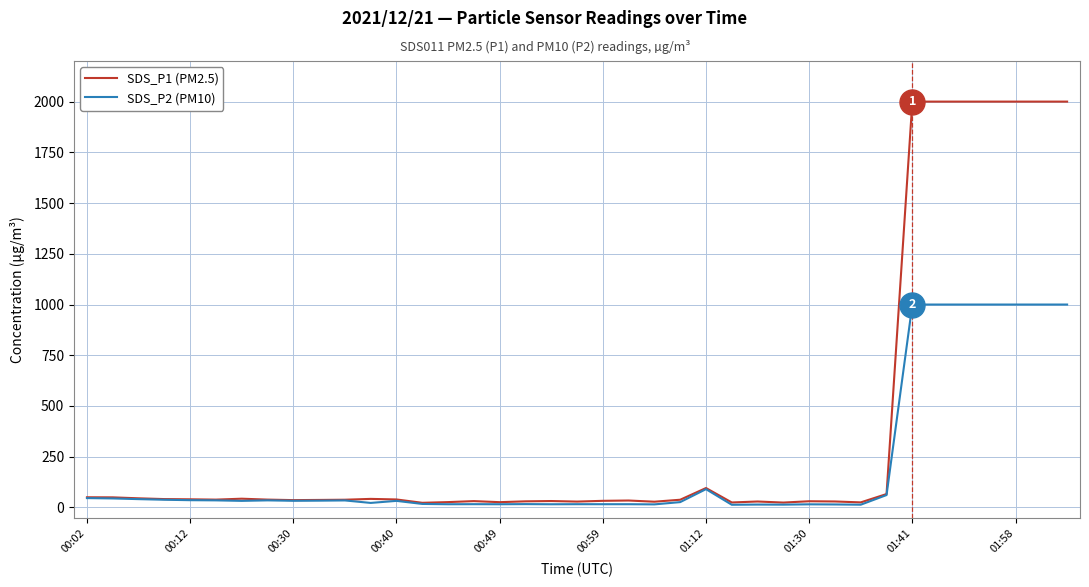

How many lines are shown in the chart?

2